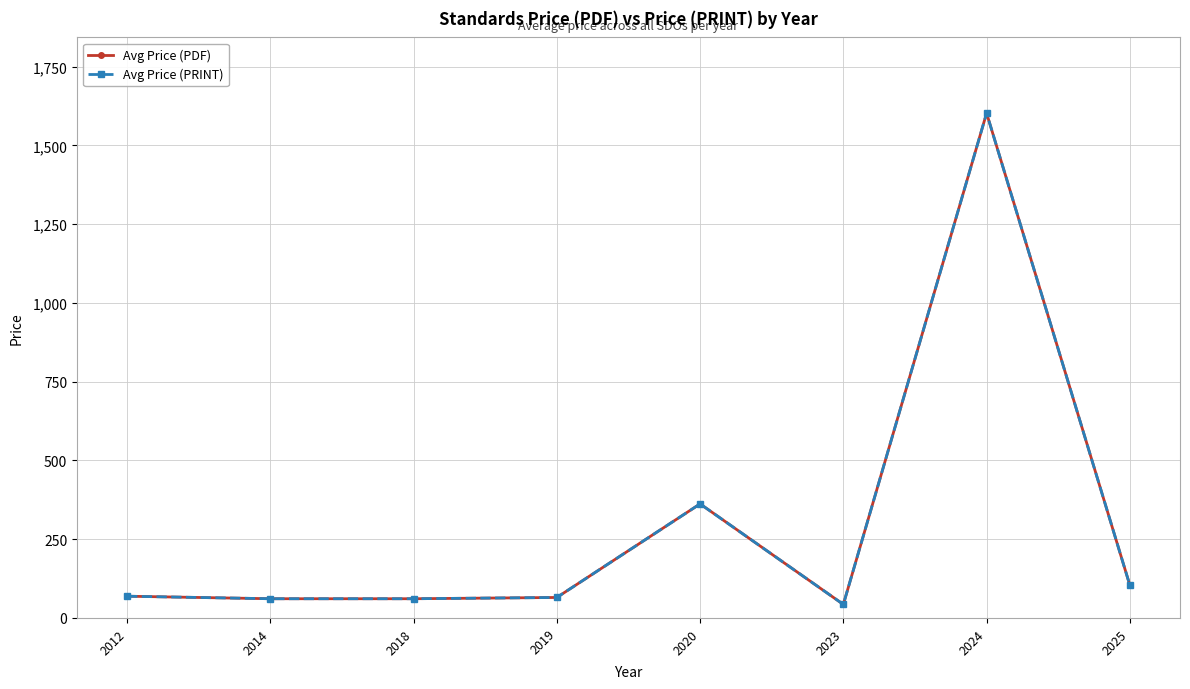

True or false: Avg Price (PRINT) and Avg Price (PDF) intersect in this chart.

False